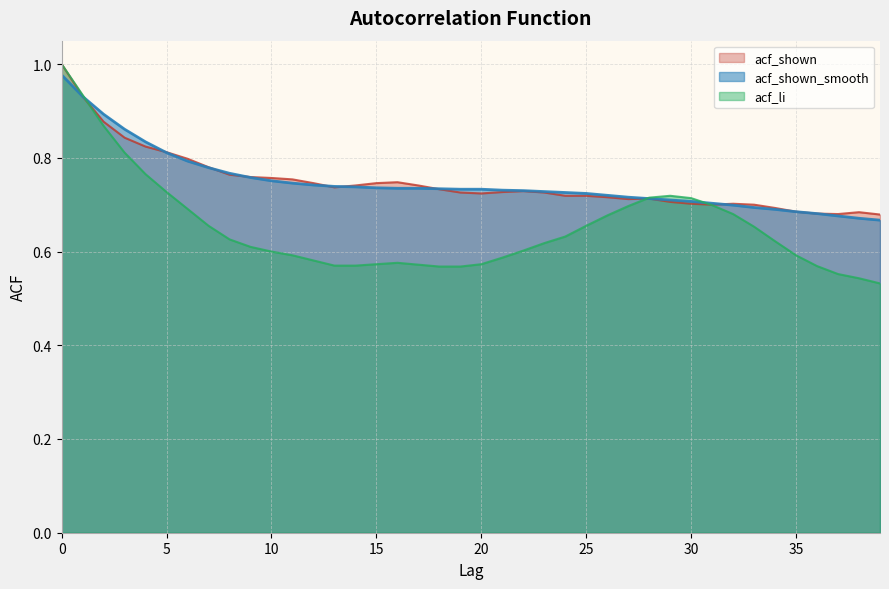

What is the total value across all series at 3?

2.5